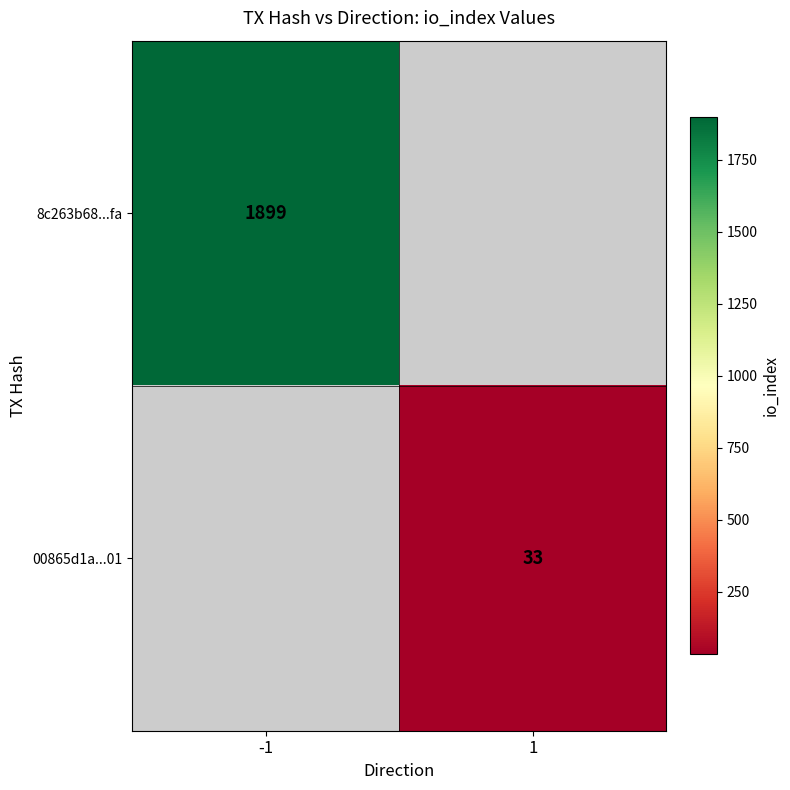

True or false: 8c263b68...fa has a value of 1899 at -1.

True